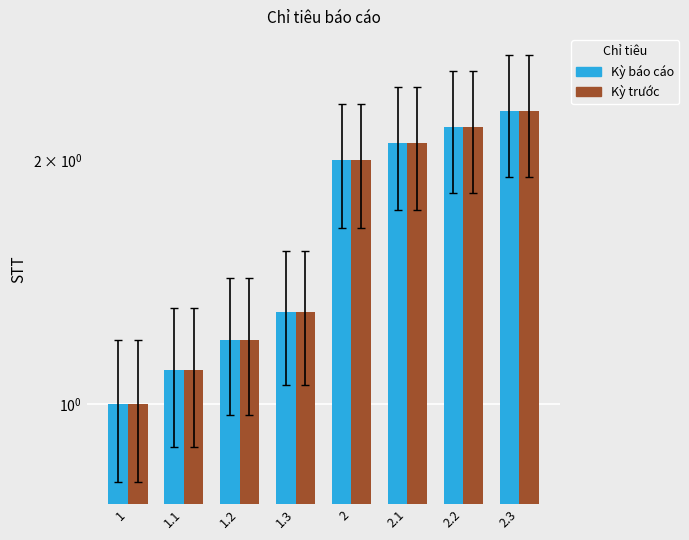

Where does the Kỳ báo cáo series first go above 2?

2.1